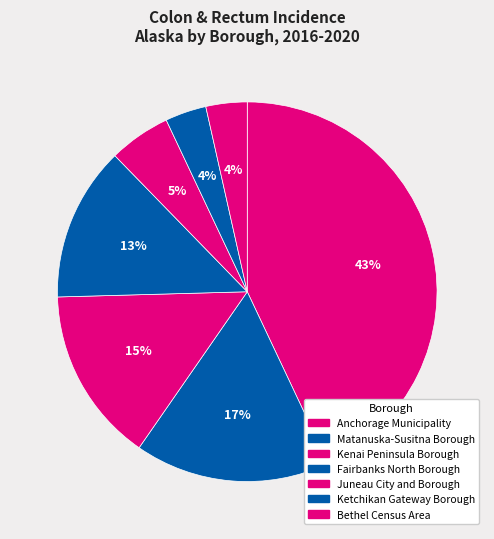

What percentage do Ketchikan Gateway Borough and Juneau City and Borough together represent?

8.8%